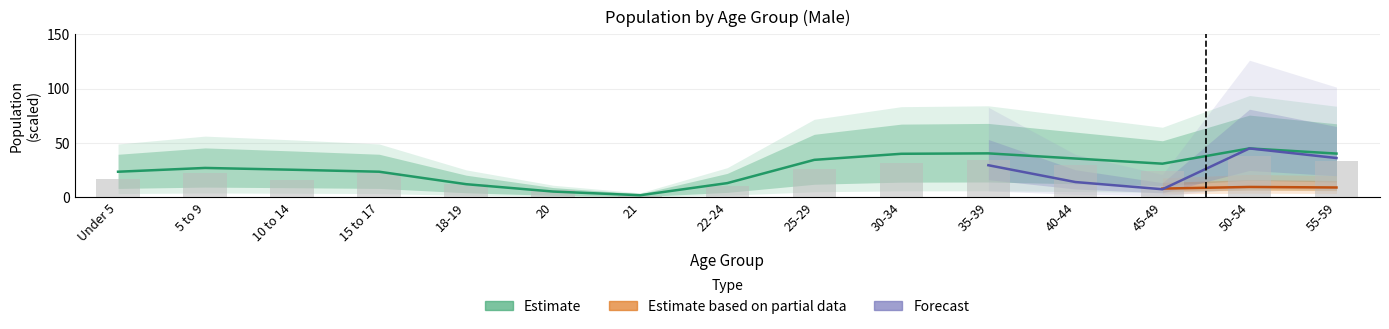

Which has a higher value, 55-59 or 25-29?

55-59